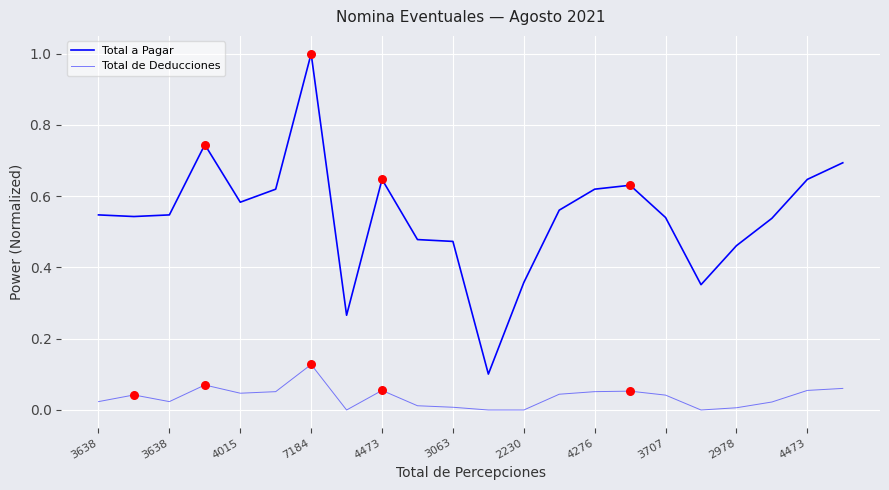

How many lines are shown in the chart?

2